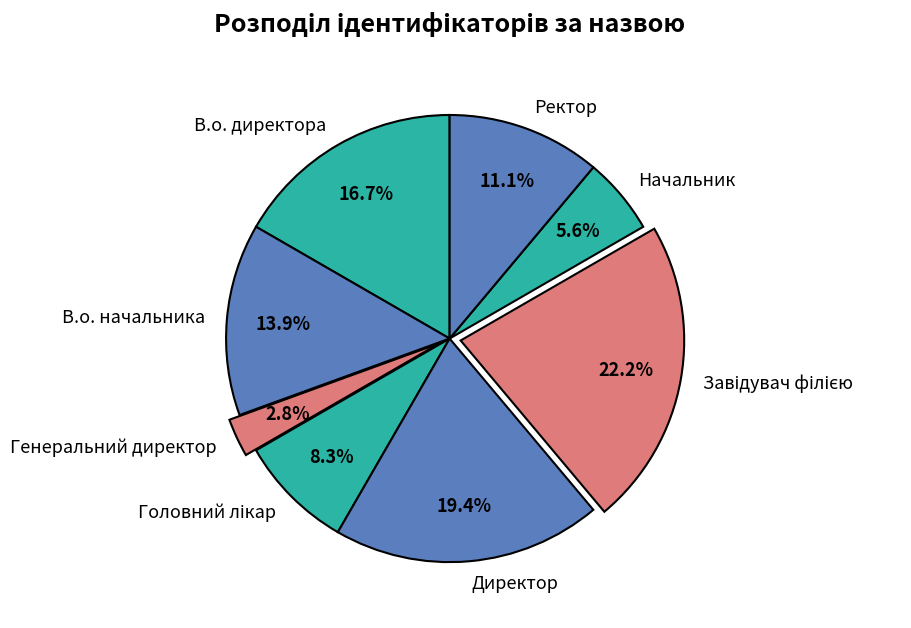

Is the sum of В.о. начальника and Начальник greater than half?

No